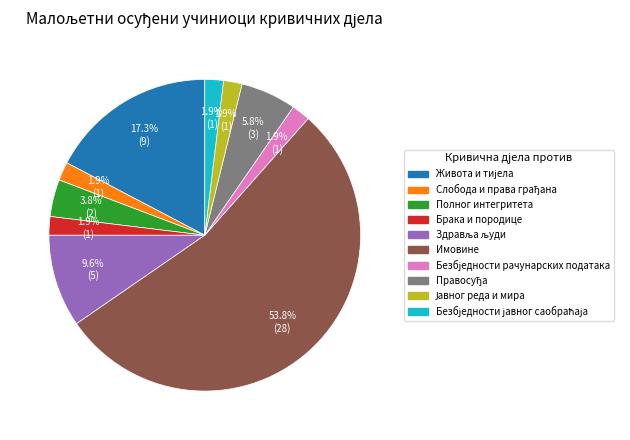

How many segments does this pie chart have?

10